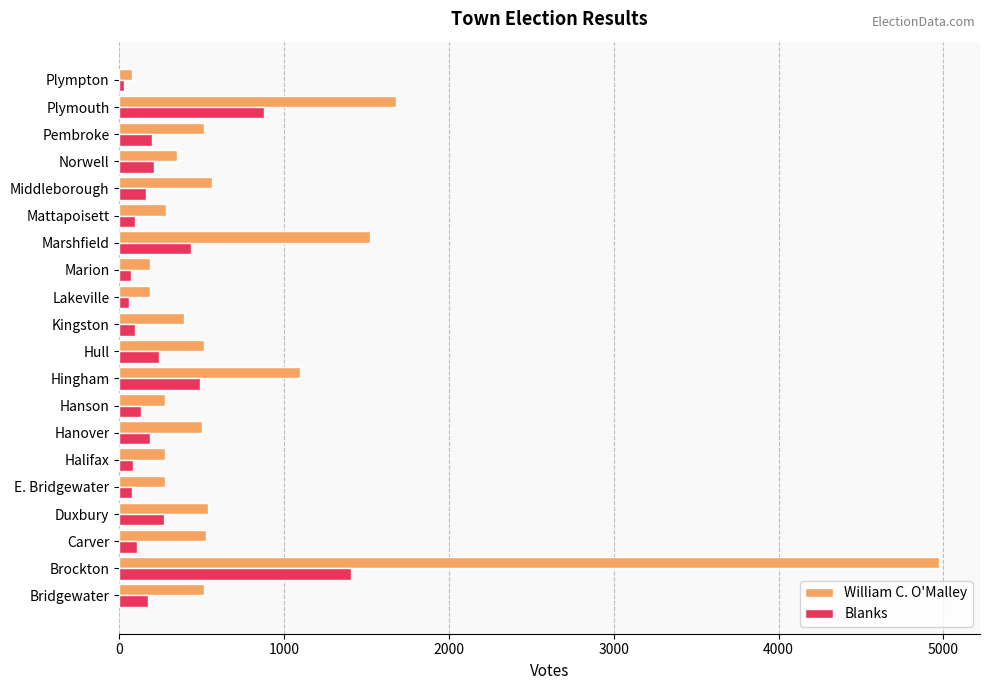

Is it true that Blanks equals 133 at Hanson?

True